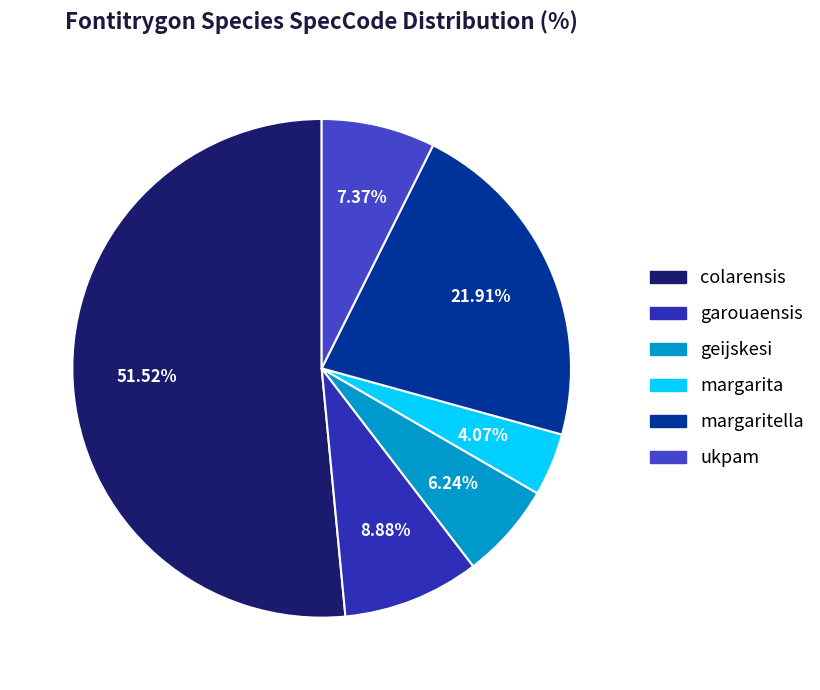

Which category has the smallest portion of the pie?

margarita